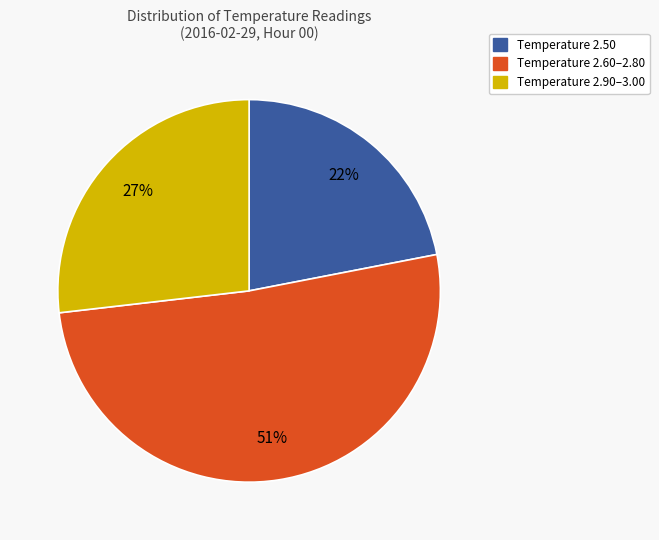

To the nearest percent, what is the difference between the largest and smallest slice percentages?

29%